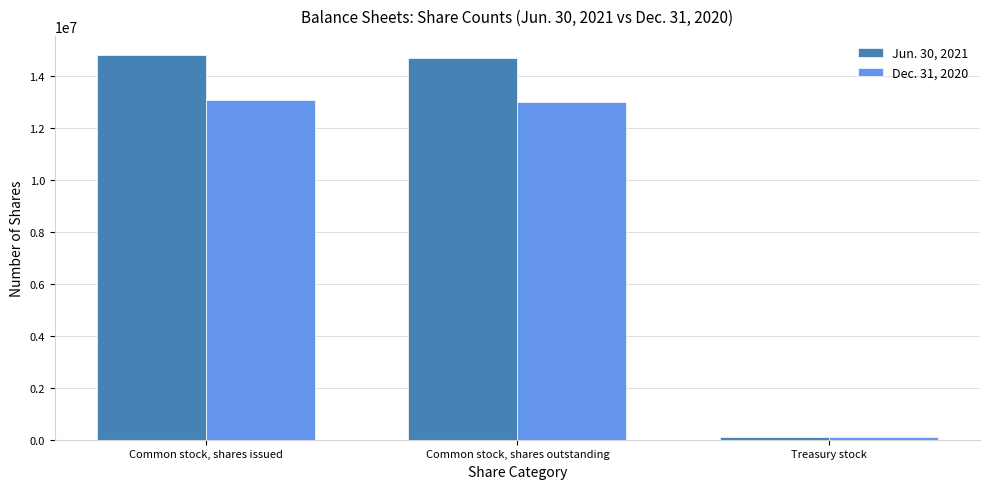

Reading left to right, extract all data points from this chart.

Jun. 30, 2021: 14789051	14688248	100803
Dec. 31, 2020: 13074495	12973692	100803